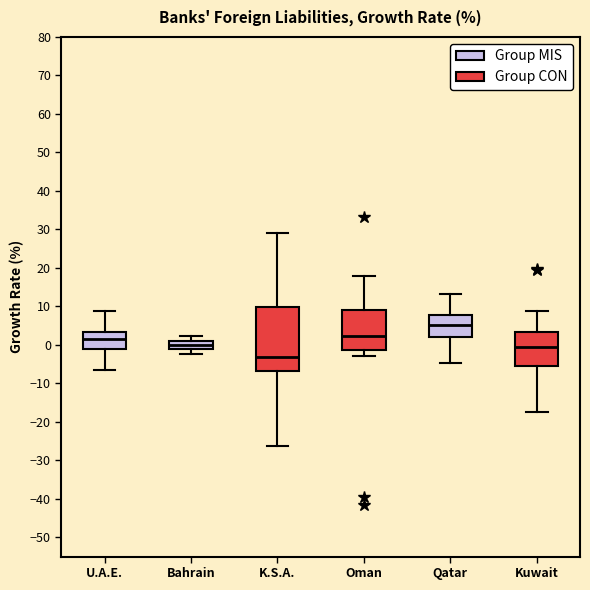

Reading left to right, transcribe this box plot: for each box, give where its median line is, the range the box spans, and where its two whiskers end, as read against the y-axis. The values are not printed on the chart, so give them approximately, as read against the axis.

U.A.E.: median 1, box -1 to 3, whiskers -6 to 9
Bahrain: median 0, box -1 to 1, whiskers -2 to 2
K.S.A.: median -3, box -7 to 10, whiskers -26 to 29
Oman: median 2, box -1 to 9, whiskers -3 to 18
Qatar: median 5, box 2 to 8, whiskers -5 to 13
Kuwait: median 0, box -5 to 3, whiskers -17 to 9